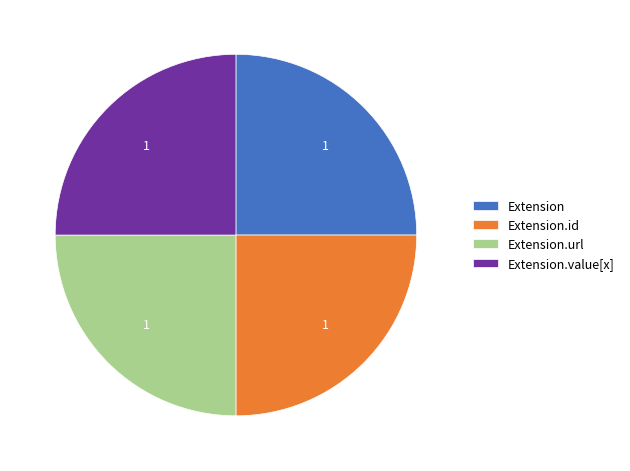

Approximately how many times larger is the value at Extension compared to Extension.id?

1.0